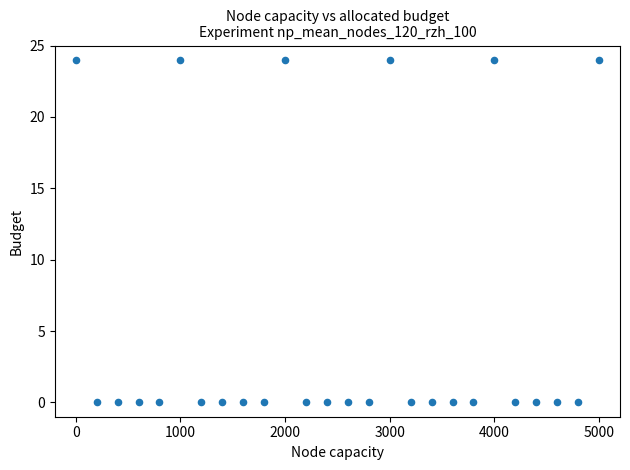

What is the range of Y values (max minus min)?

24